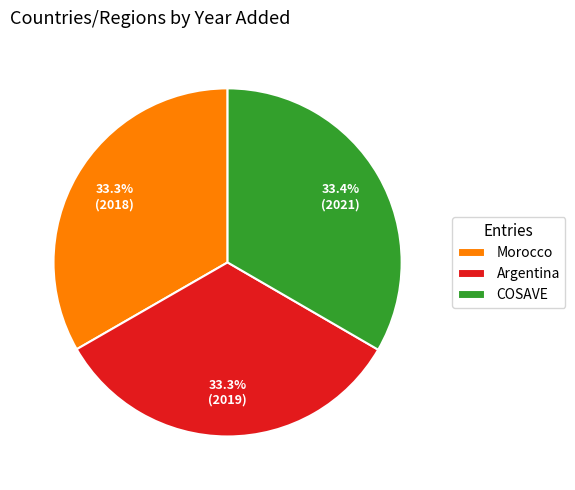

Does COSAVE account for over 50% of the chart?

No